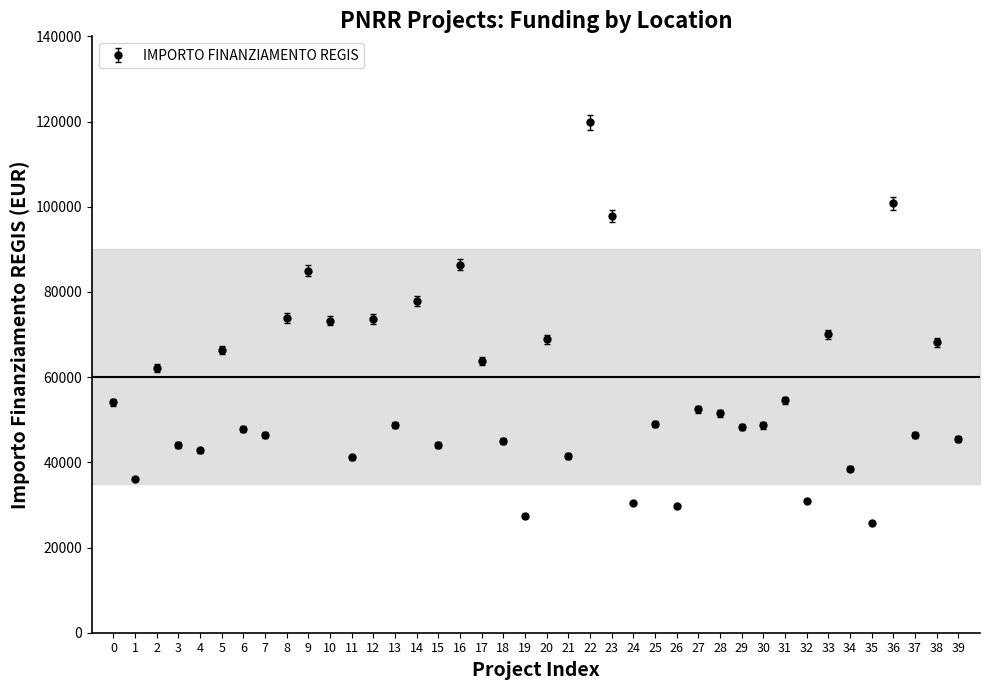

What is the minimum value shown in the chart?

25842.4